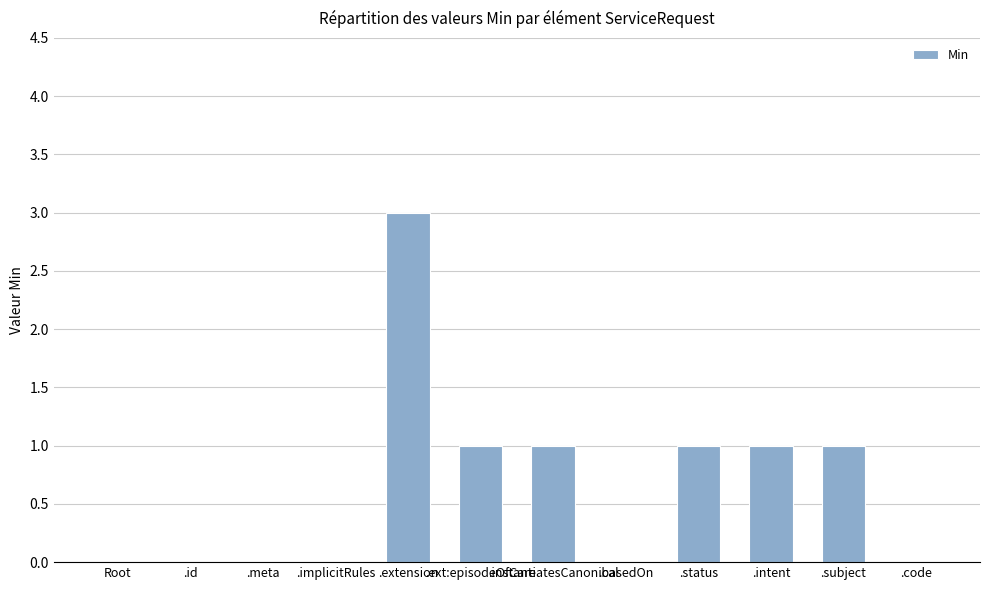

How many distinct data groups are displayed?

1